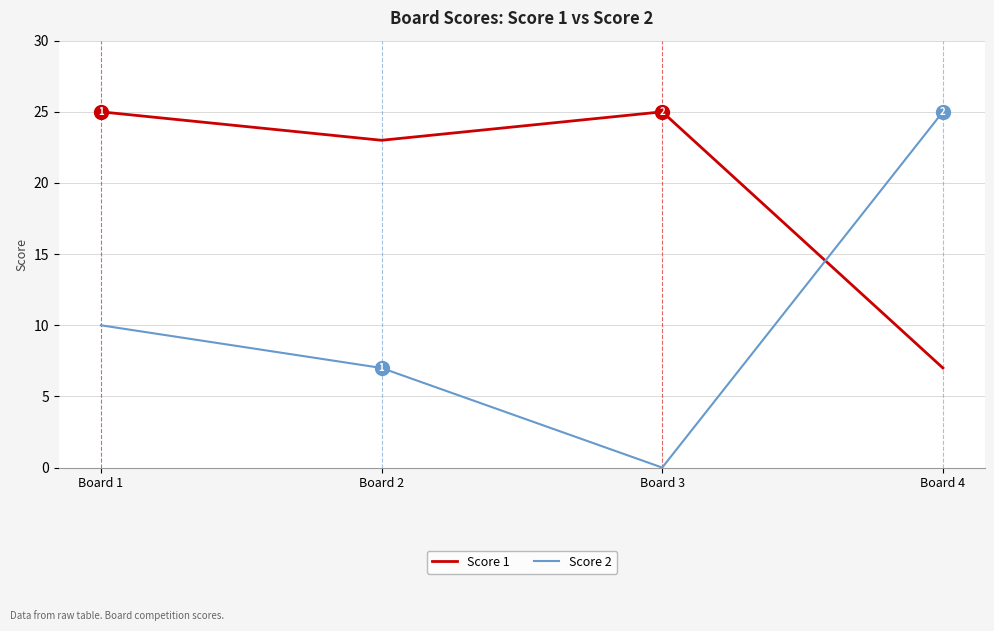

Reading left to right, transcribe all the data shown in this chart.

Score 1: Board 1=25	Board 2=23	Board 3=25	Board 4=7
Score 2: Board 1=10	Board 2=7	Board 3=0	Board 4=25